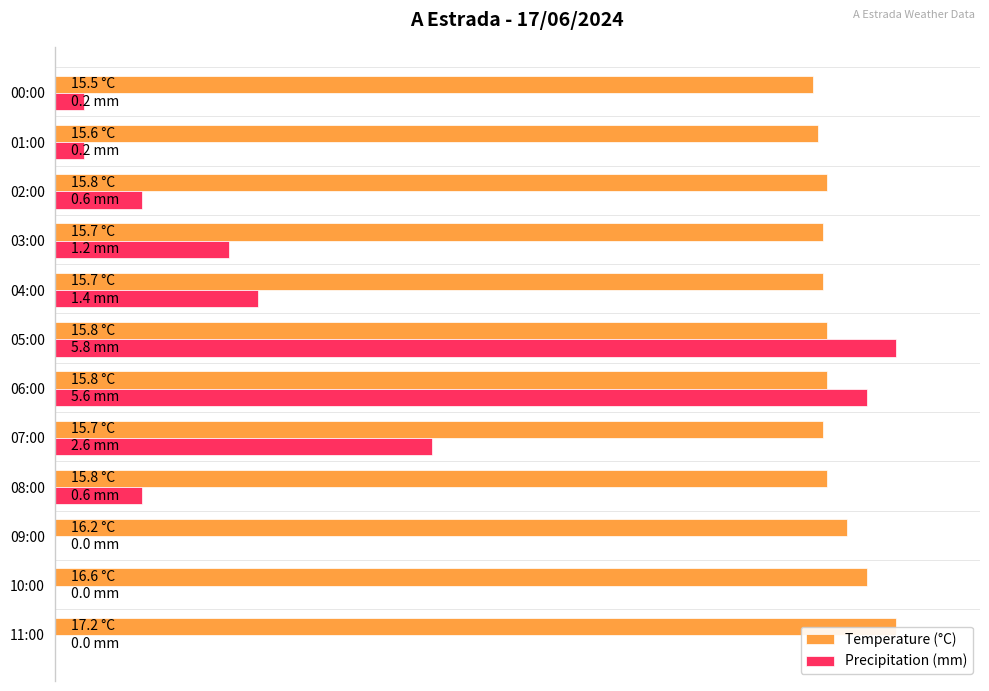

What are all the series names shown in the legend?

Temperature (°C), Precipitation (mm)